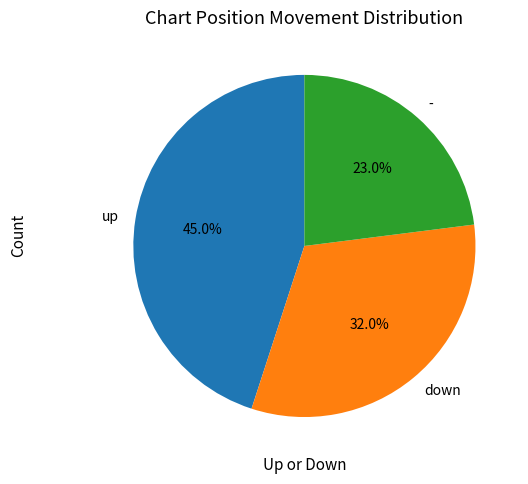

Is there a majority slice in this chart?

No